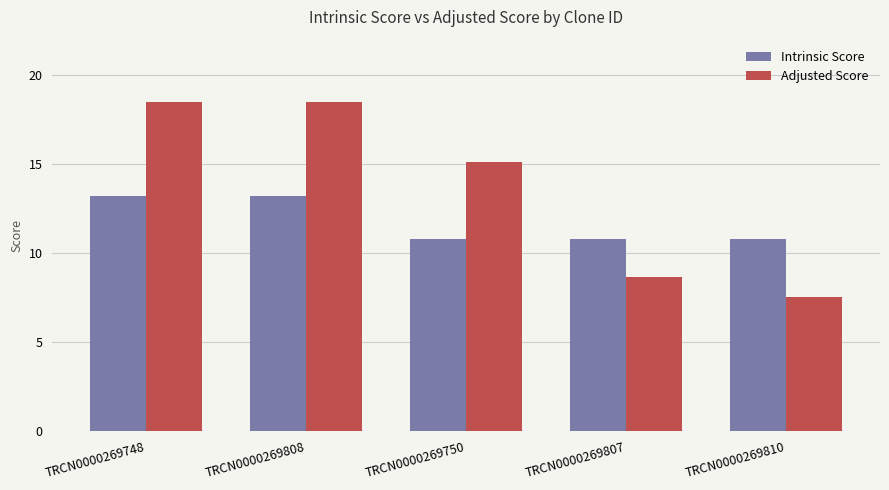

Reading left to right, extract all data points from this chart.

Intrinsic Score: TRCN0000269748=13.2	TRCN0000269808=13.2	TRCN0000269750=10.8	TRCN0000269807=10.8	TRCN0000269810=10.8
Adjusted Score: TRCN0000269748=18.5	TRCN0000269808=18.5	TRCN0000269750=15.1	TRCN0000269807=8.6	TRCN0000269810=7.6